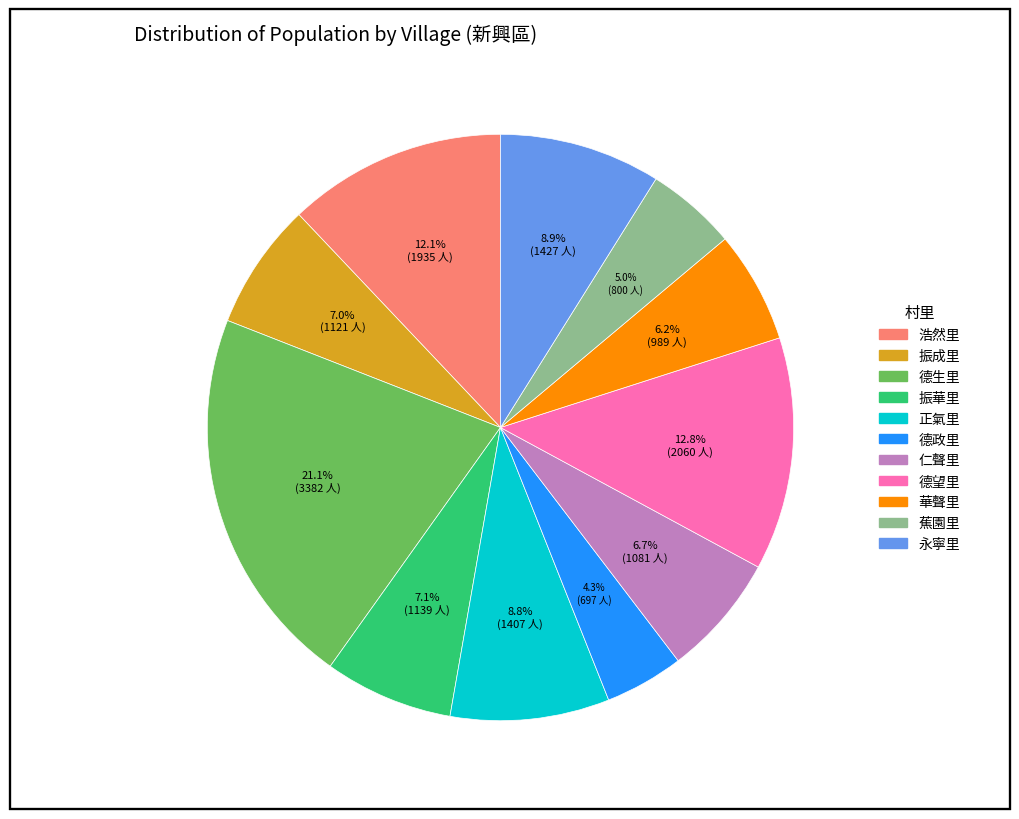

Which slice is the largest?

德生里